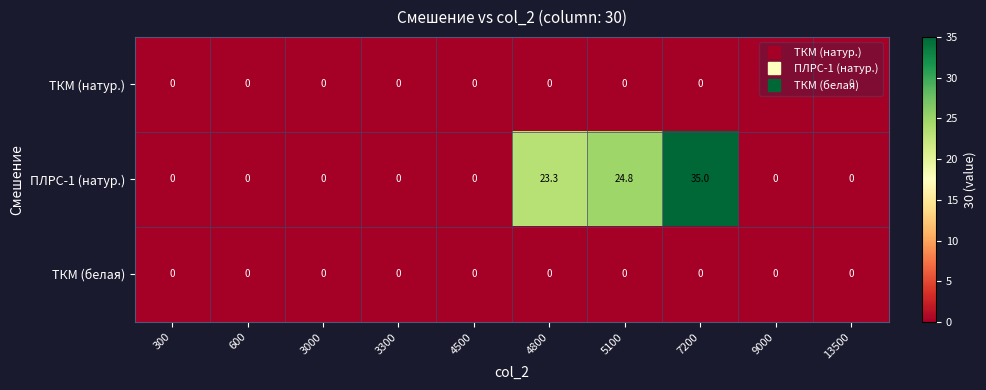

At how many categories does at least one series exceed 12?

3